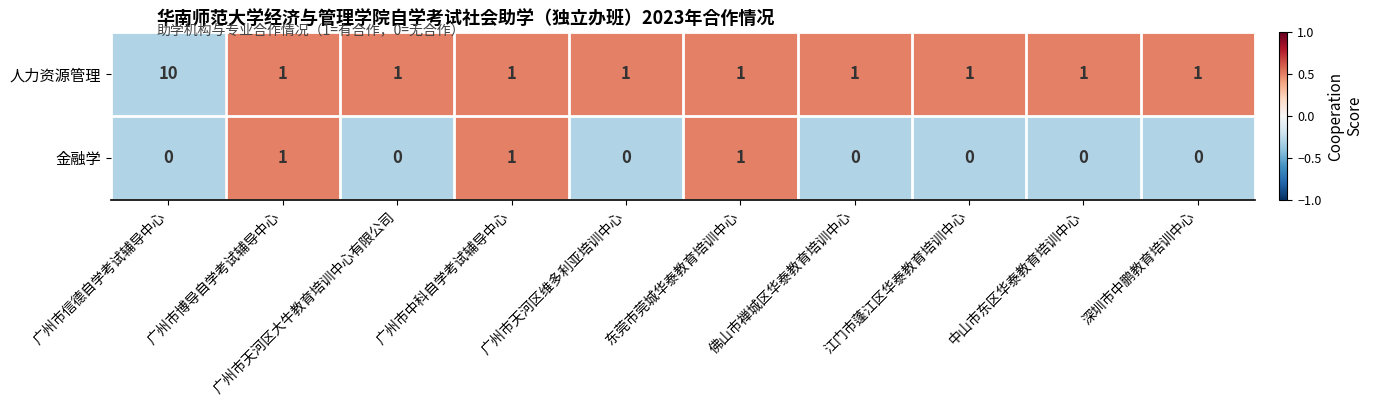

At which category is the sum across all series the highest?

广州市信德自学考试辅导中心